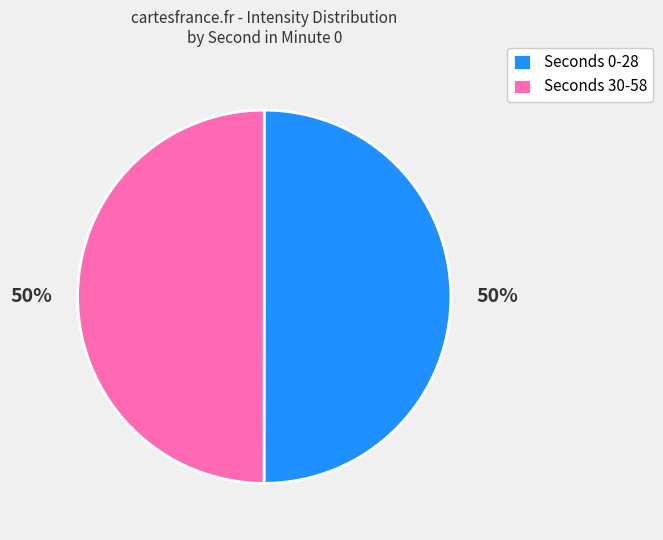

To the nearest percent, what is the combined percentage of Seconds 30-58 and Seconds 0-28?

100%